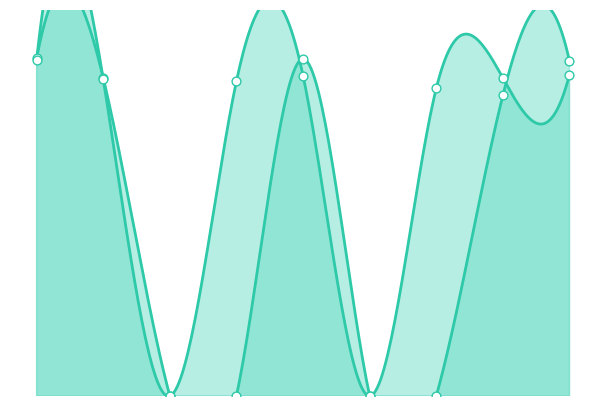

What are all the series names shown in the legend?

Sidabras Ignas Opponents Rating, Sidabras Jonas Opponents Rating